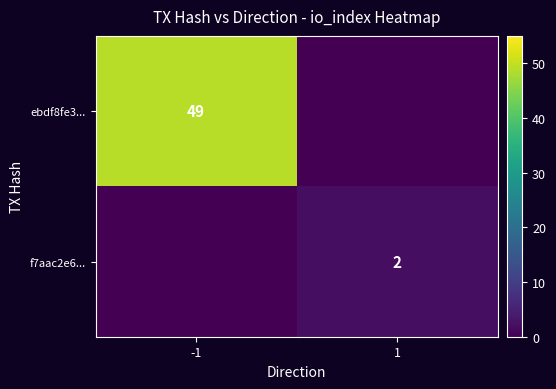

What is the total value across all series at 1?

2